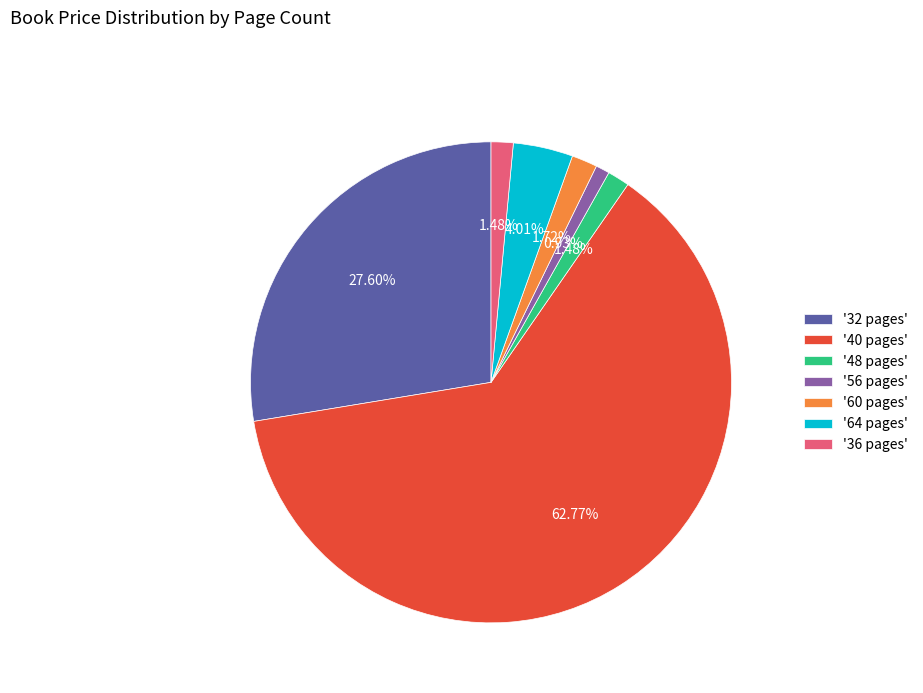

Does any single category account for the majority?

Yes